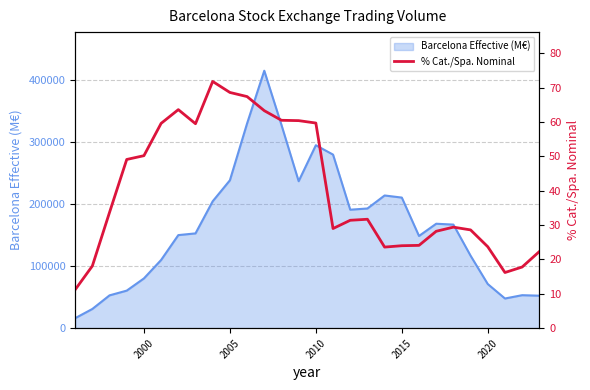

What is the maximum value shown in the chart?

71.8